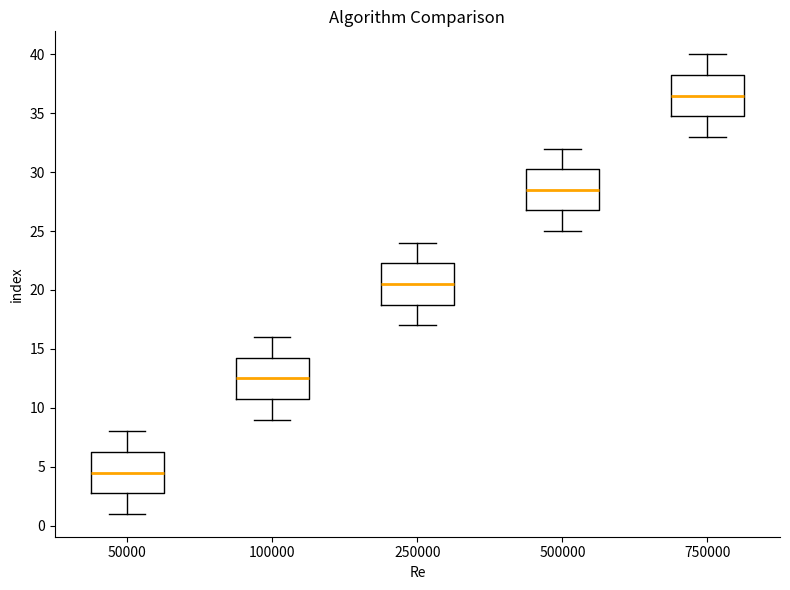

Where does the lower whisker of the box at x = 50000 end on the y-axis? The values are not printed on the chart, so give them approximately, as read against the axis.

1.0